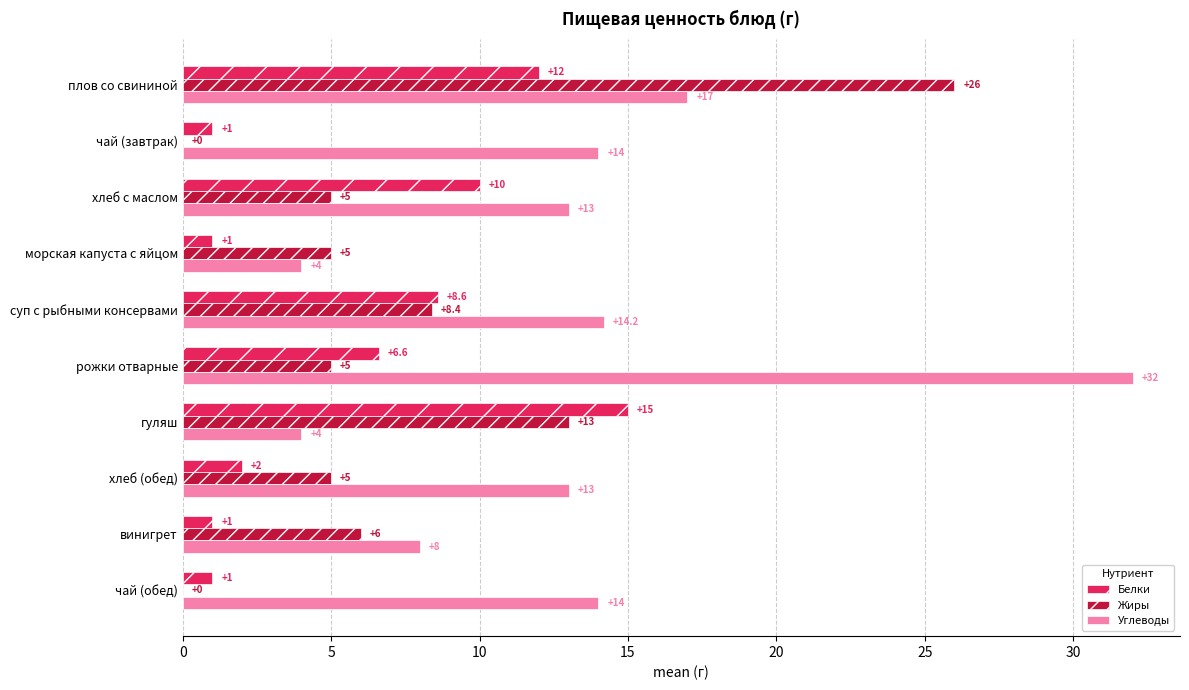

What is the total value across all series at чай (завтрак)?

15.0